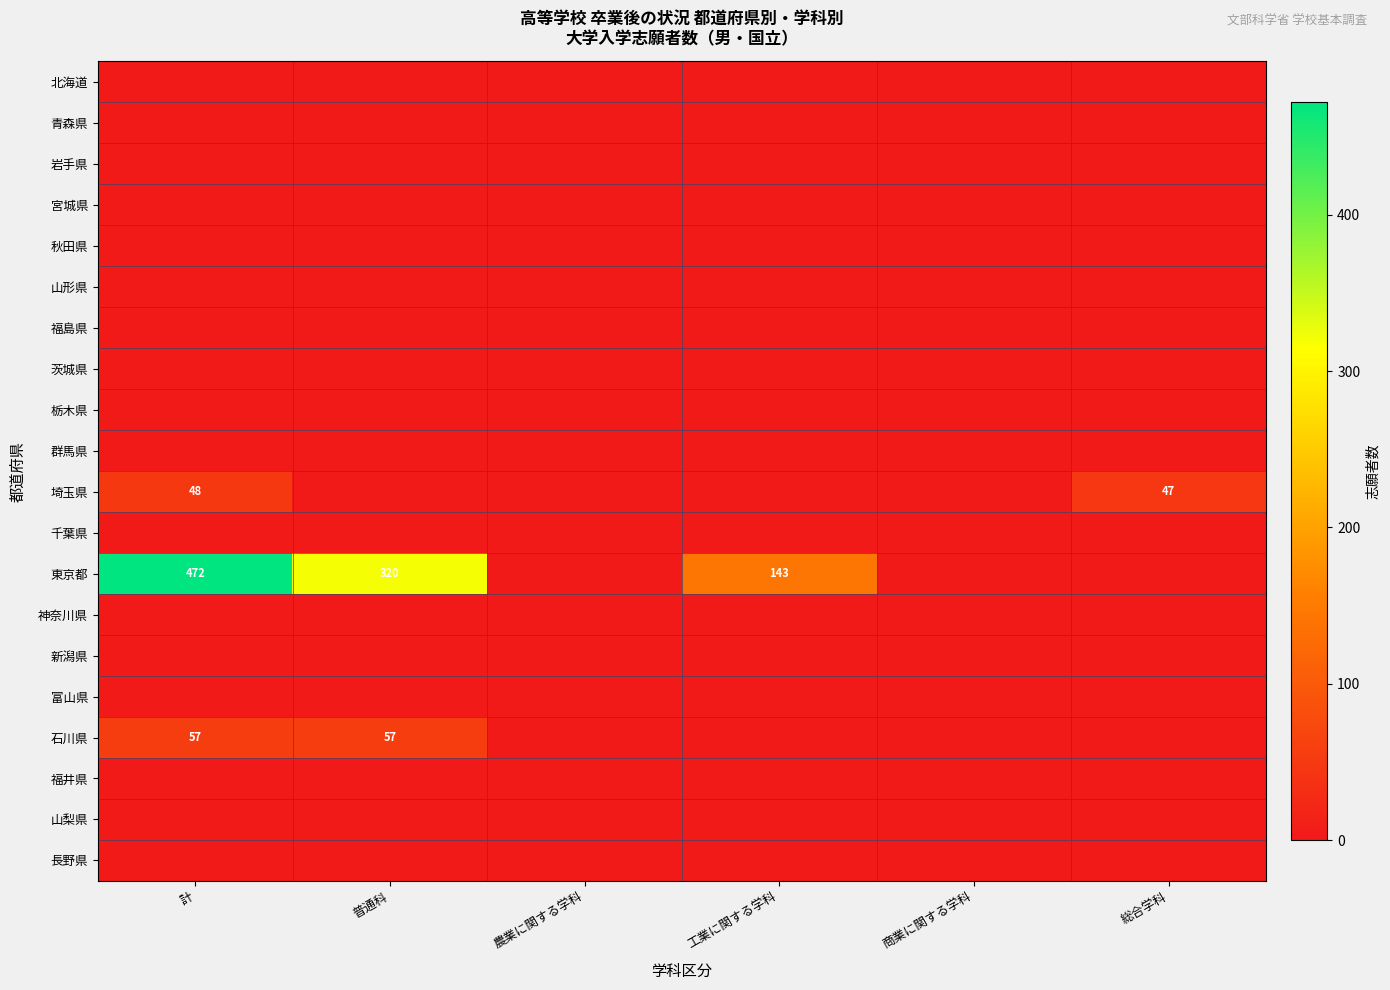

List the series in order of their peak value, highest first.

東京都, 石川県, 埼玉県, 北海道, 青森県, 岩手県, 宮城県, 秋田県, 山形県, 福島県, 茨城県, 栃木県, 群馬県, 千葉県, 神奈川県, 新潟県, 富山県, 福井県, 山梨県, 長野県